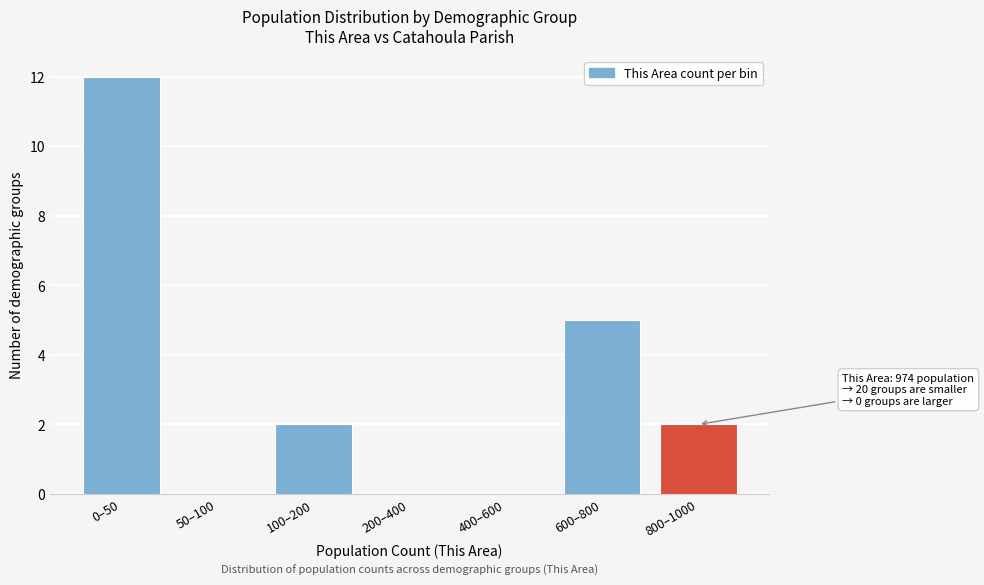

Reading left to right, list all the values displayed in this chart.

0–50=12	50–100=0	100–200=2	200–400=0	400–600=0	600–800=5	800–1000=2